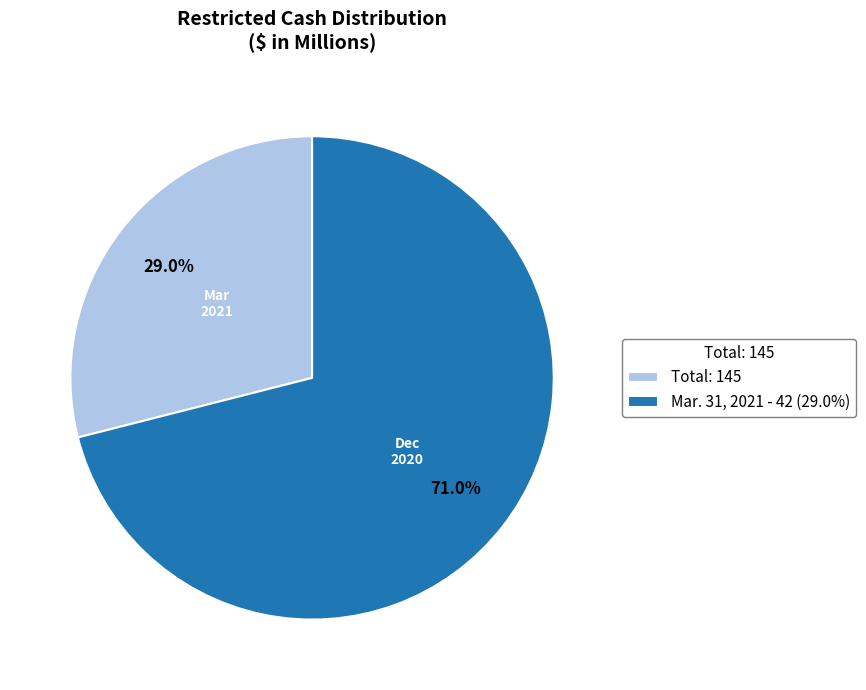

What is the largest slice in the pie chart?

Mar. 31, 2021 - 42 (29.0%)